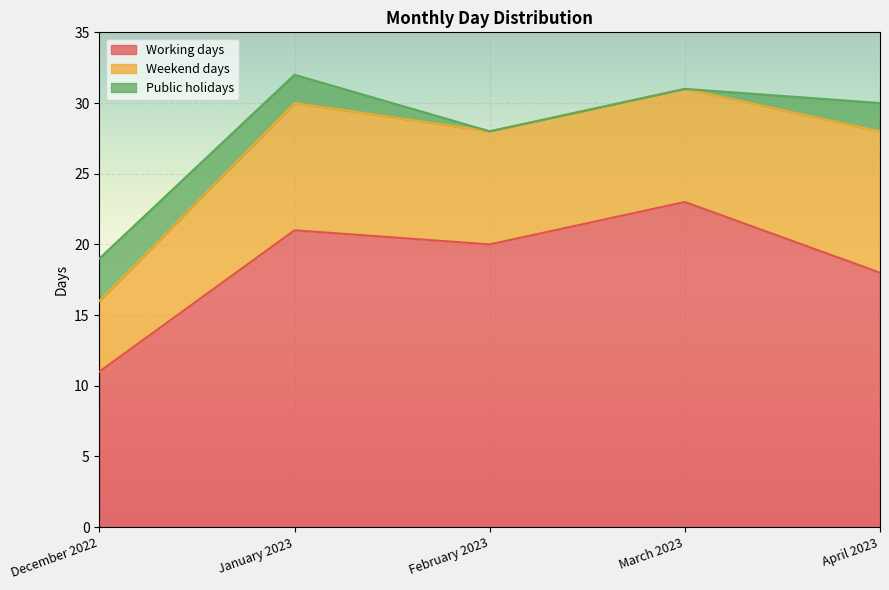

The value of Working days at February 2023 is 35. True or false?

False